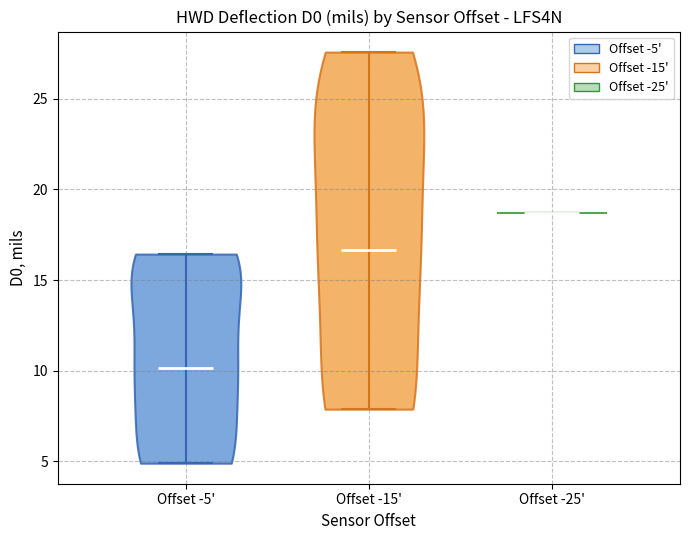

Which violin has the lowest median line?

Offset -5'